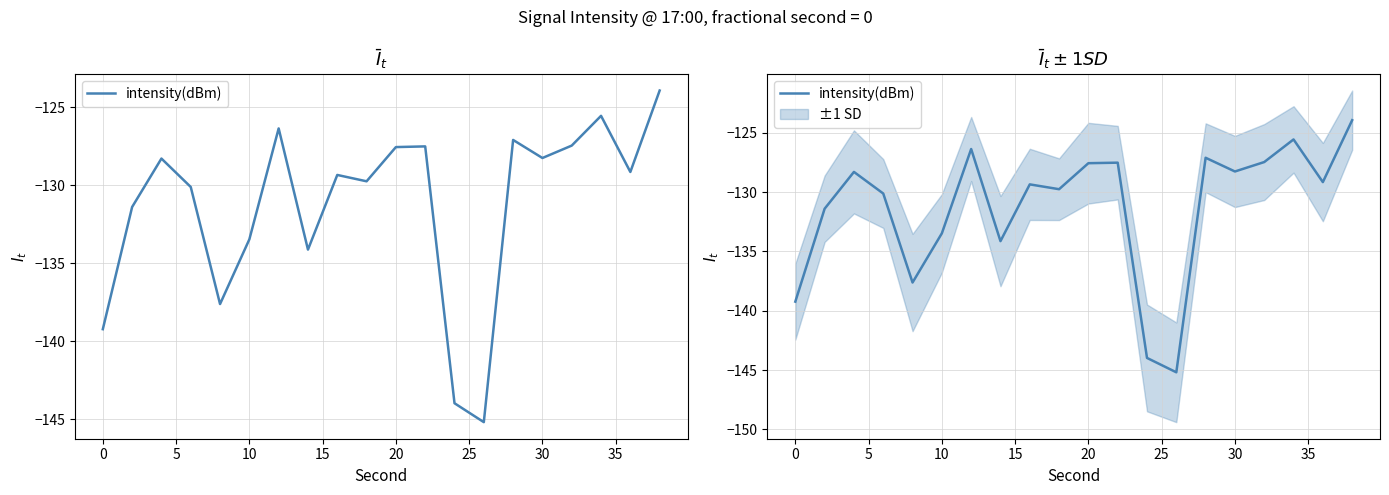

What is the difference between the maximum and minimum values?

21.2